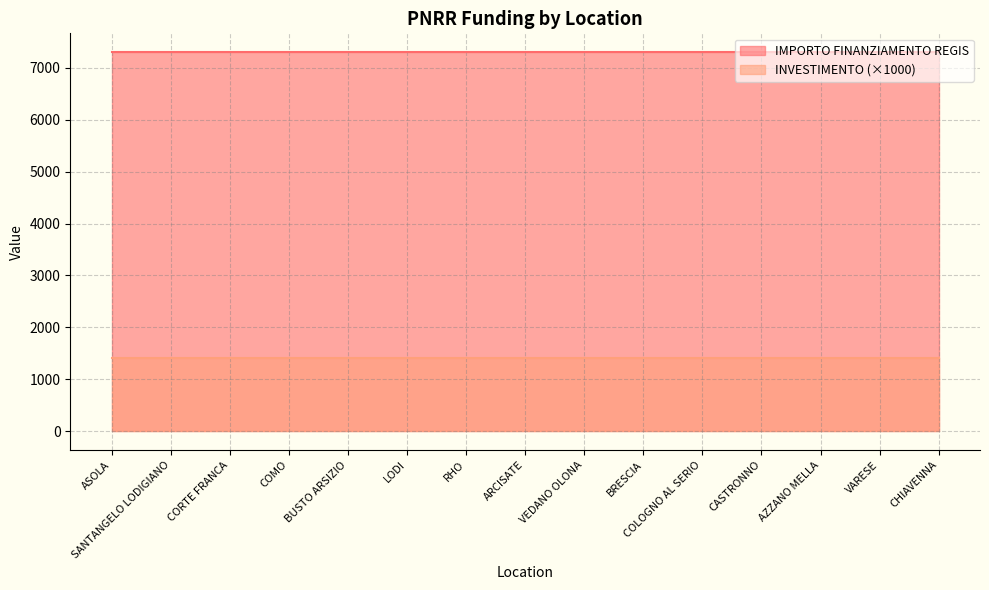

Which category has the lowest value in the IMPORTO FINANZIAMENTO REGIS series?

ASOLA